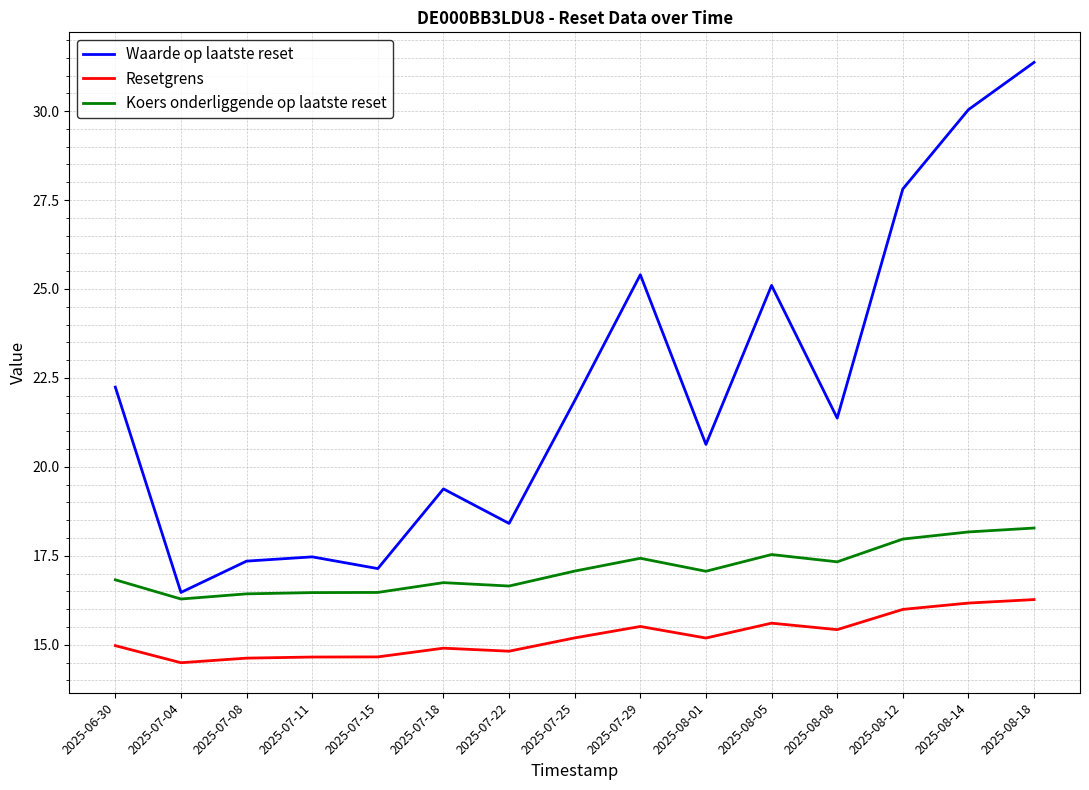

At which category is the sum across all series the highest?

2025-08-18